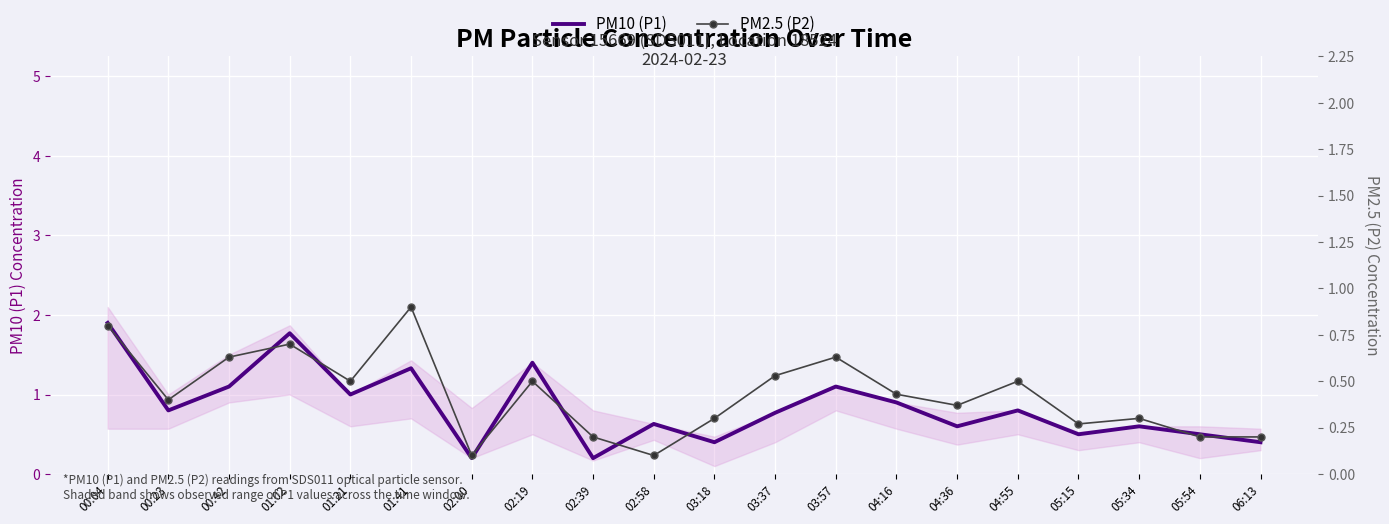

How many lines are shown in the chart?

2